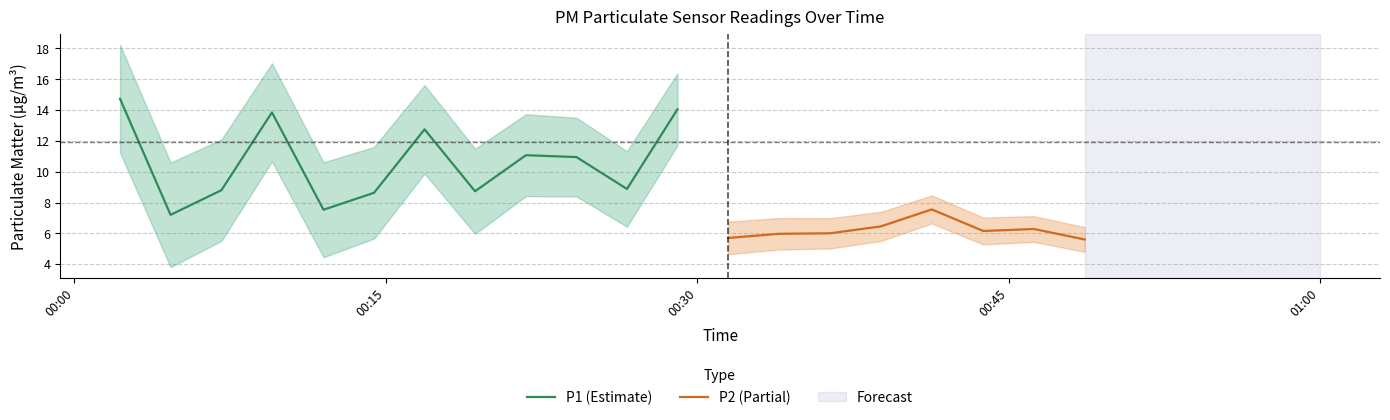

What is the lowest value of the P1 (Estimate) series?

7.2